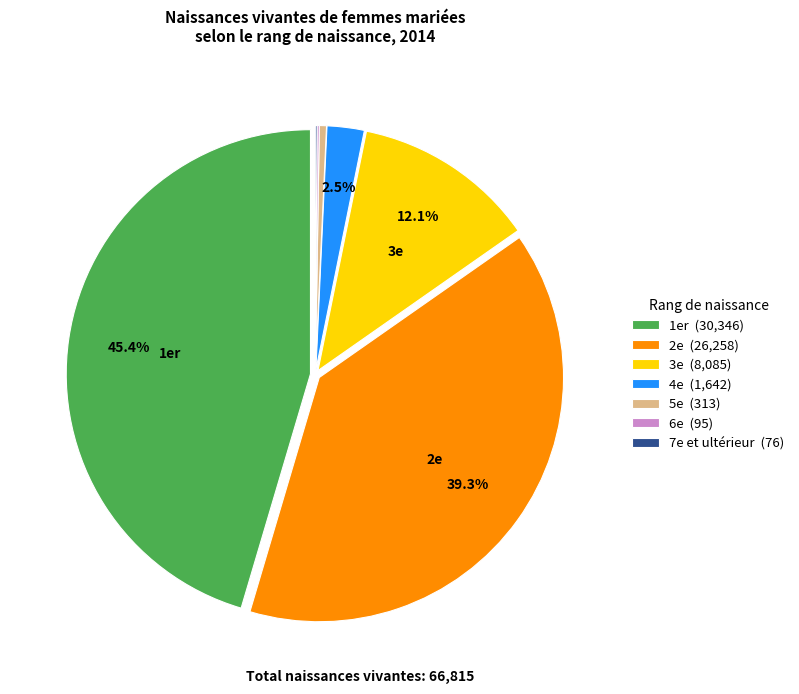

Combined, do 2e (26,258) and 1er (30,346) account for over 50%?

Yes